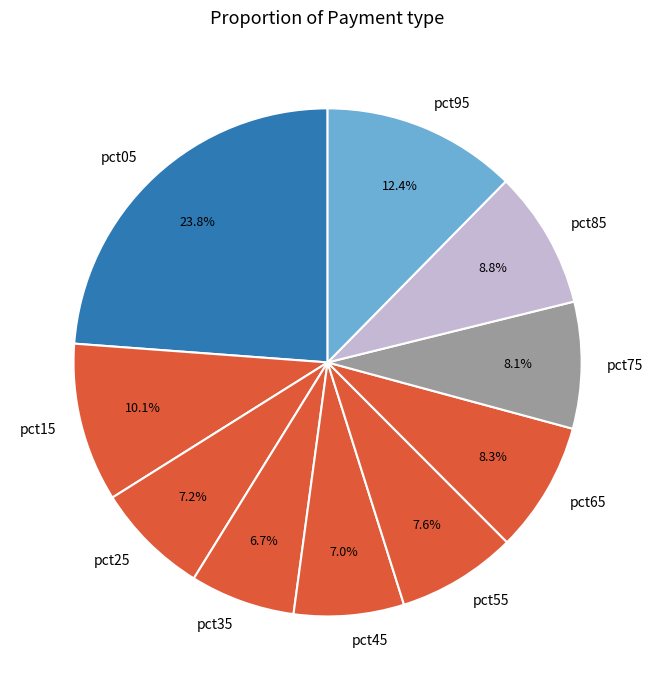

To the nearest percent, what is the difference between the largest and smallest slice percentages?

17%